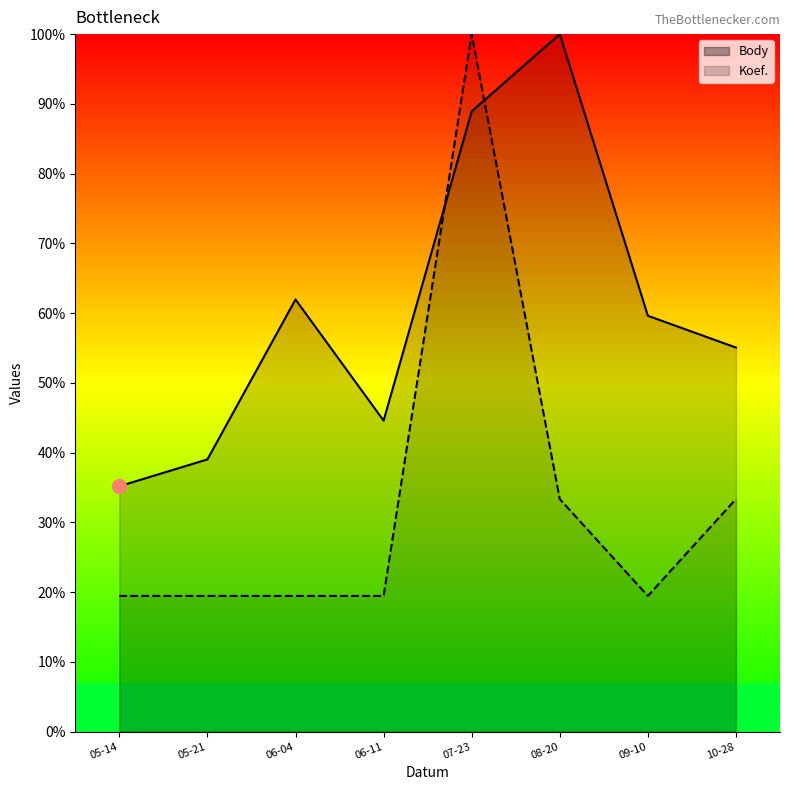

How many lines are shown in the chart?

2